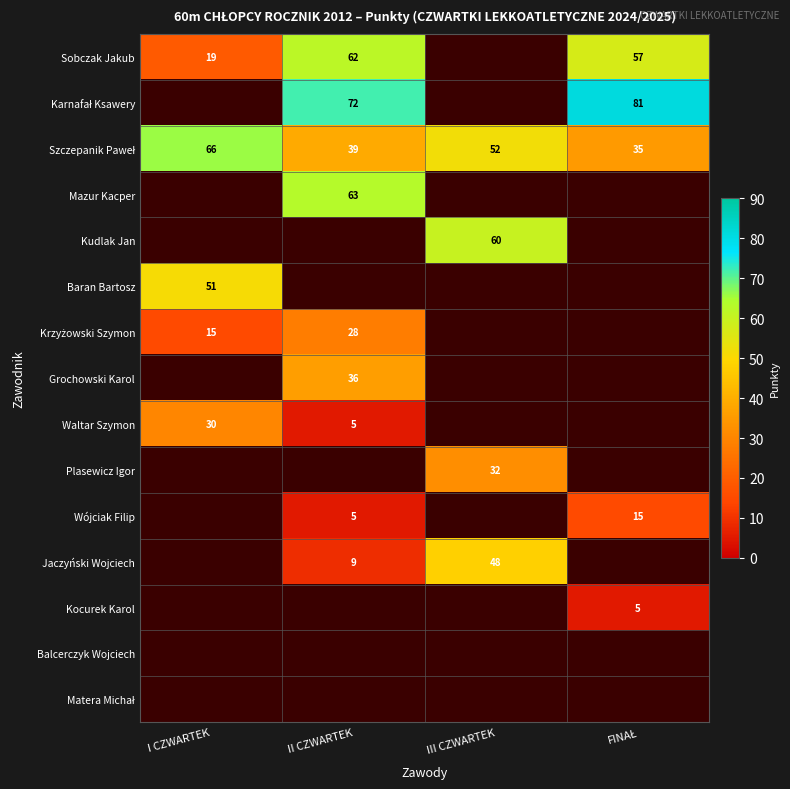

Is it true that Kudlak Jan equals 92 at III CZWARTEK?

False